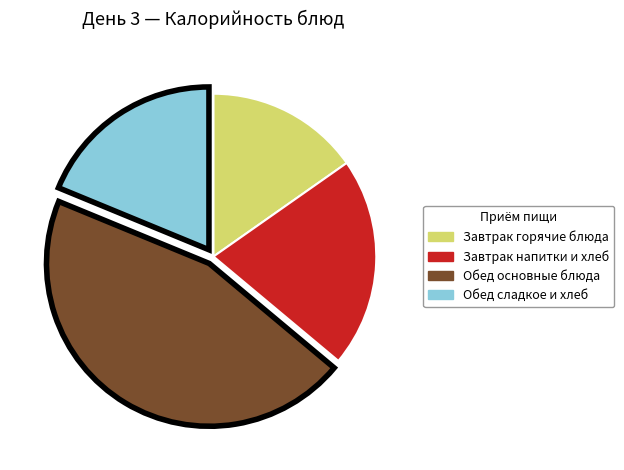

True or false: Завтрак напитки и хлеб accounts for 21% of the total.

True